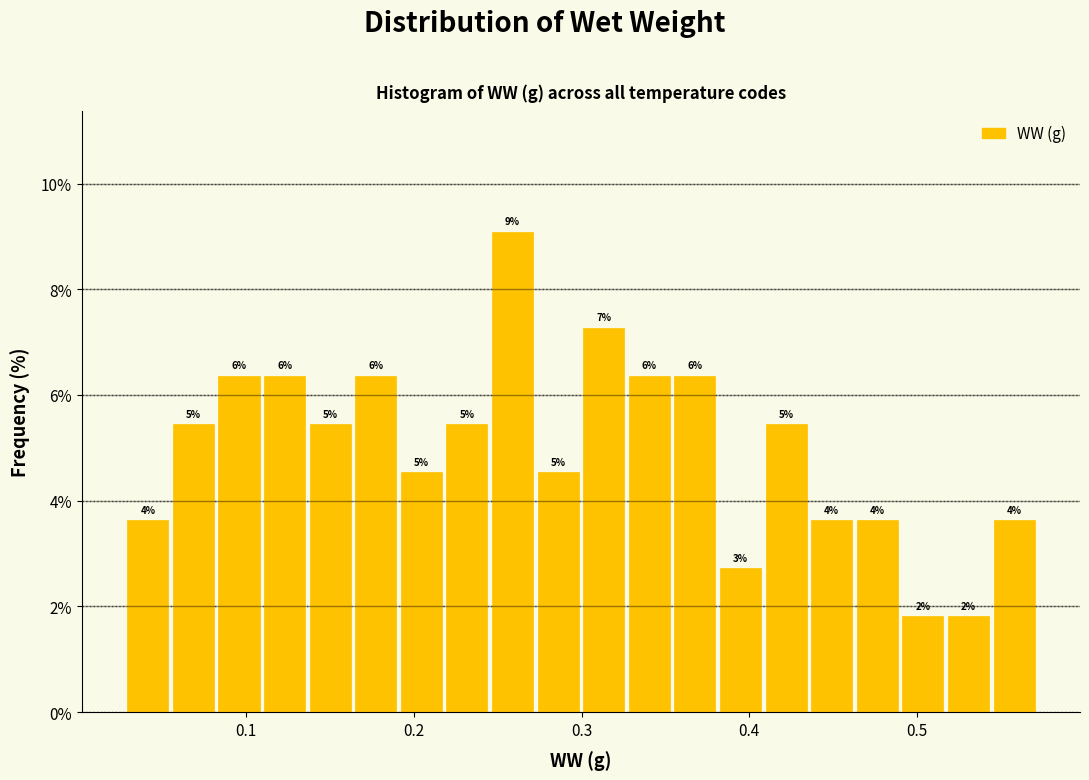

Around what value on the x-axis is the tallest bar? Give the approximate position of its centre, as read against the axis.

0.26